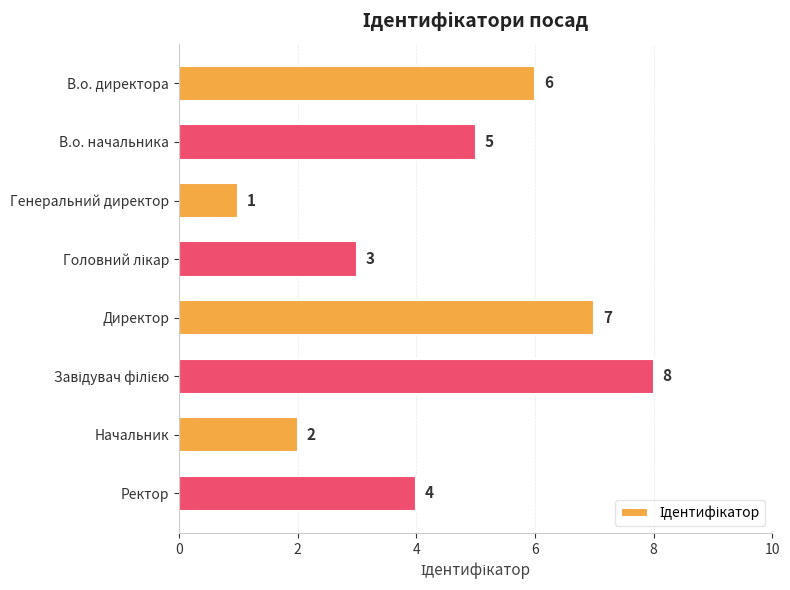

What is the approximate value at В.о. начальника?

5